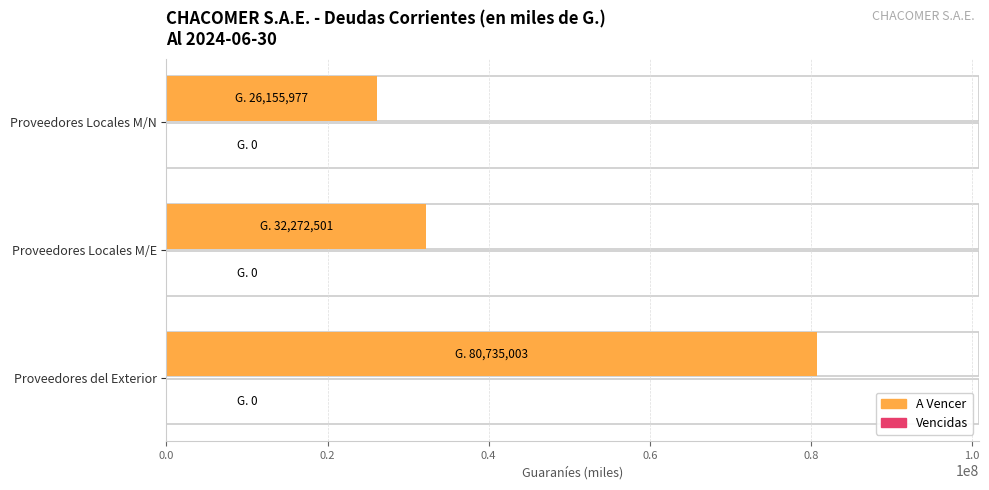

What is the value of the A Vencer bar at the 1st from the left?

80735003.2